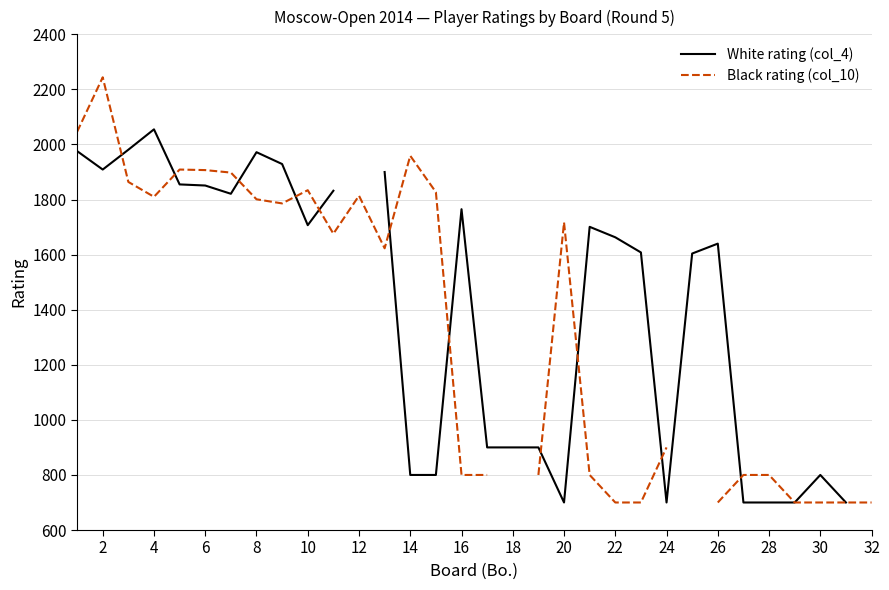

Count the number of categories in the chart.

32